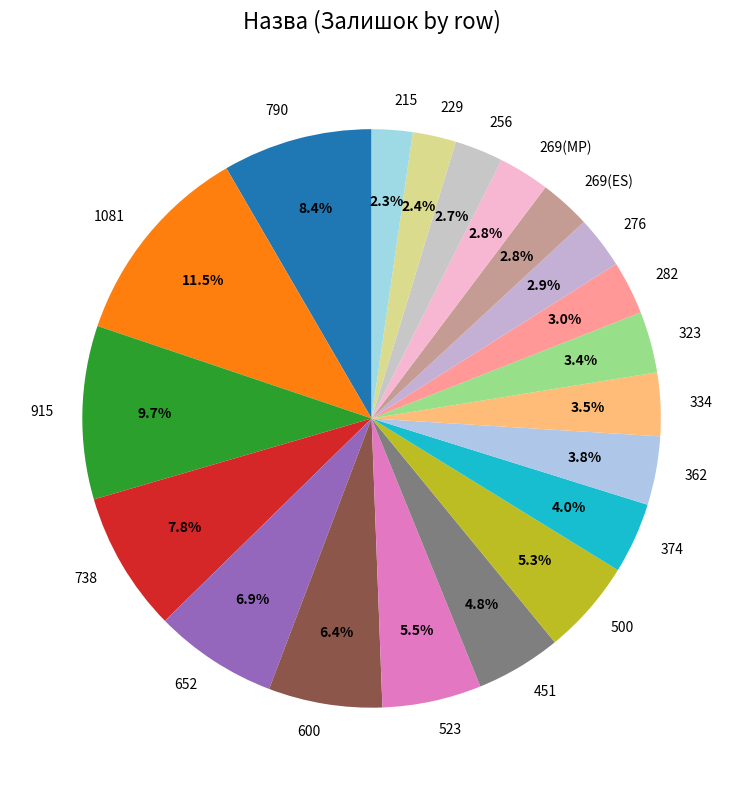

Is there a majority slice in this chart?

No